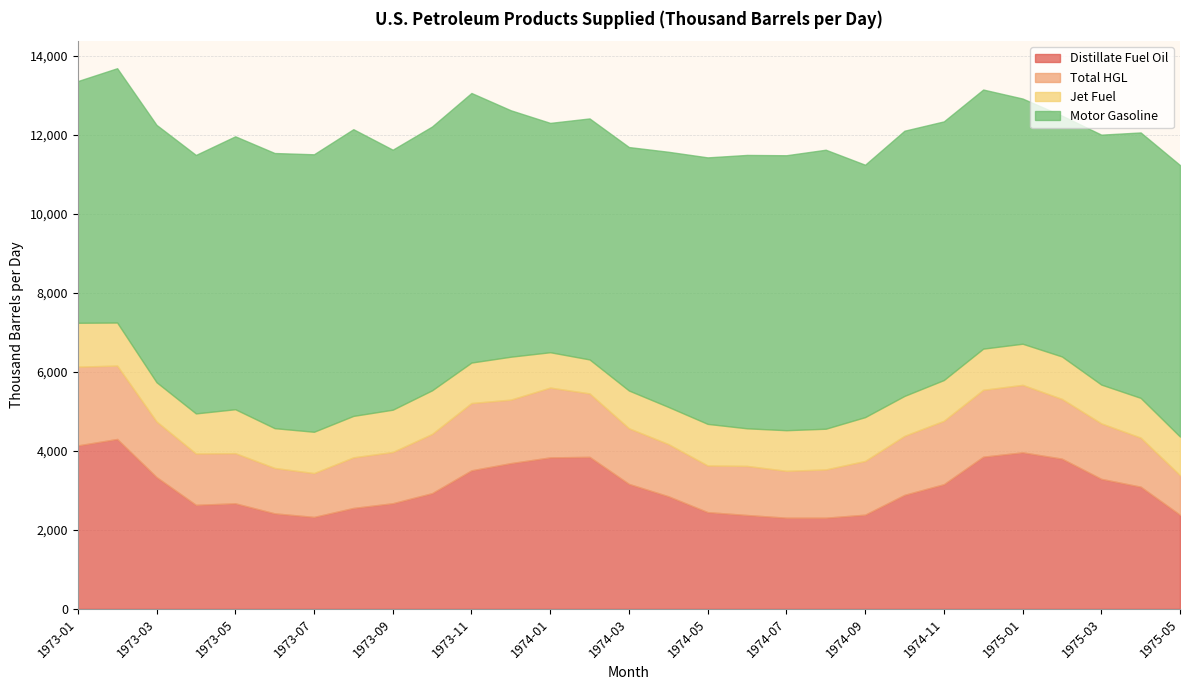

In Distillate Fuel Oil, how many points are lower than both neighbors (excluding endpoints)?

3